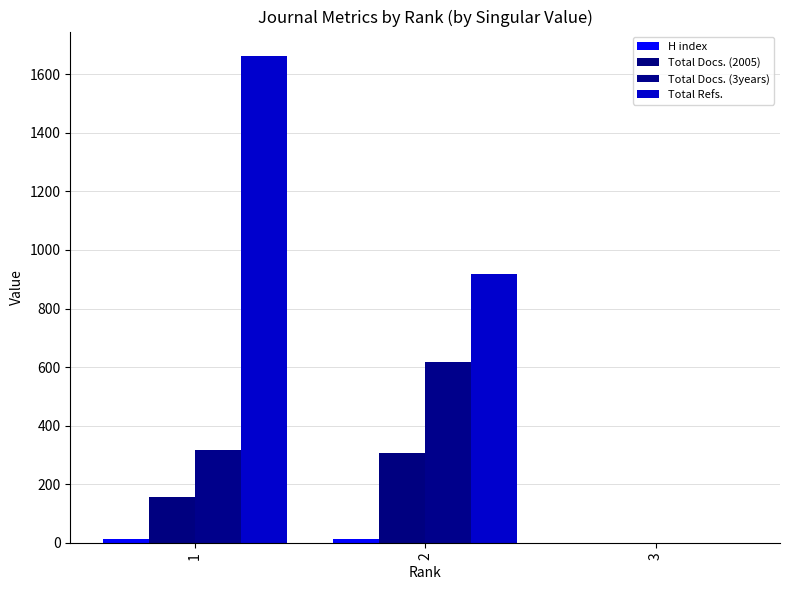

What is the total value across all series at 1?

2149